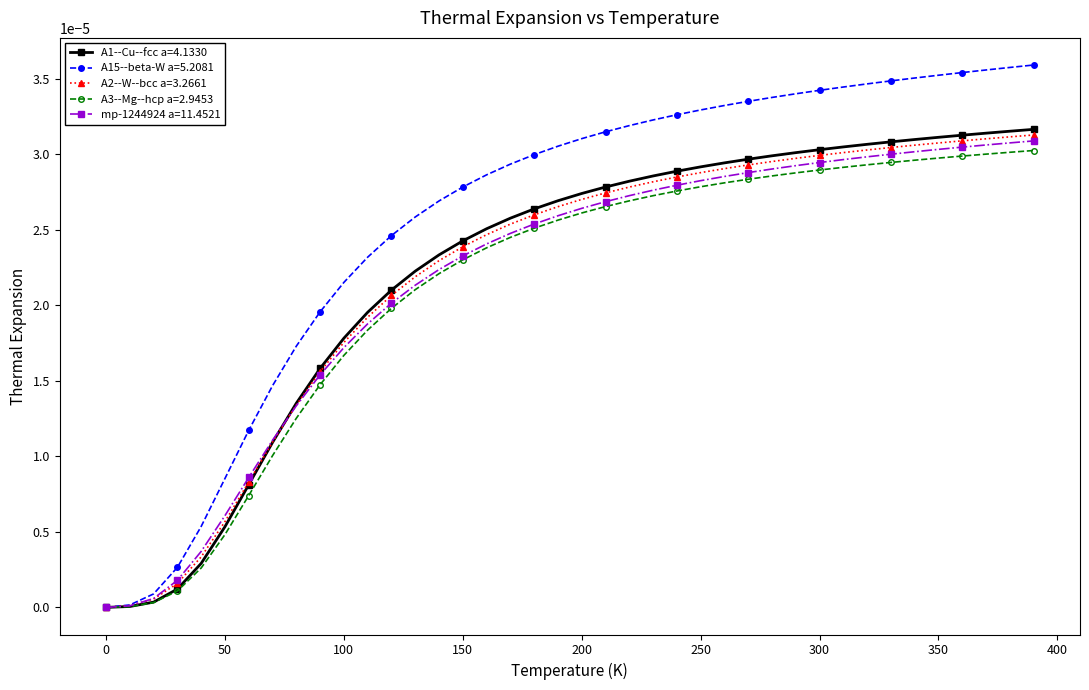

Which series has the widest spread of values?

A15--beta-W a=5.2081